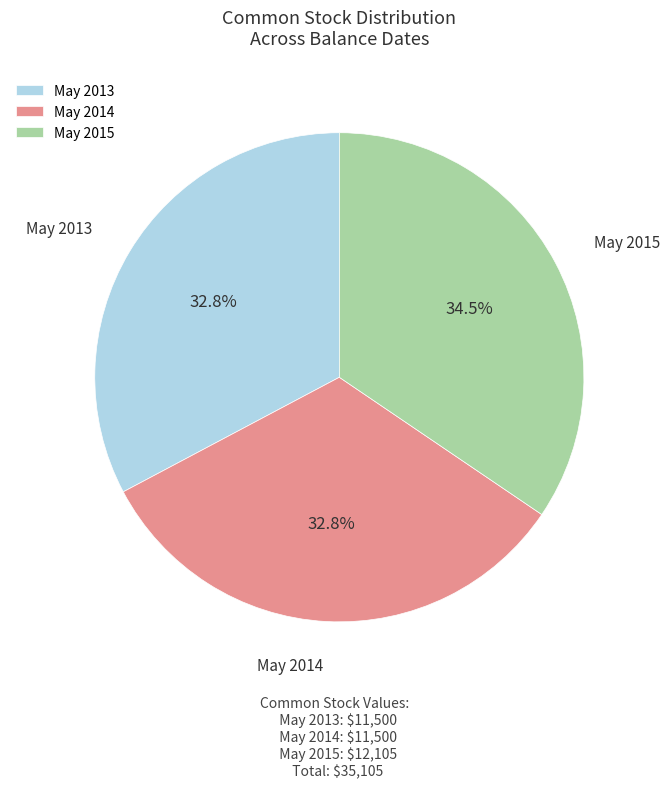

Approximately how many times larger is the value at May 2014 compared to May 2013?

1.0